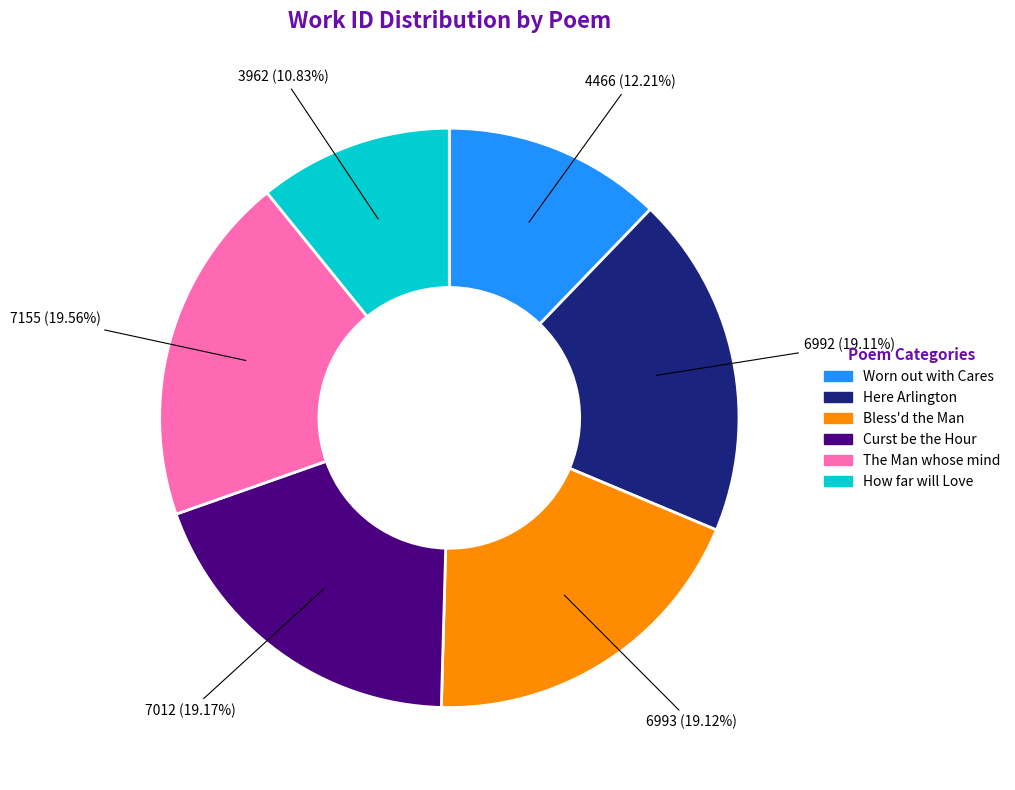

What is the smallest slice in the pie chart?

How far will Love